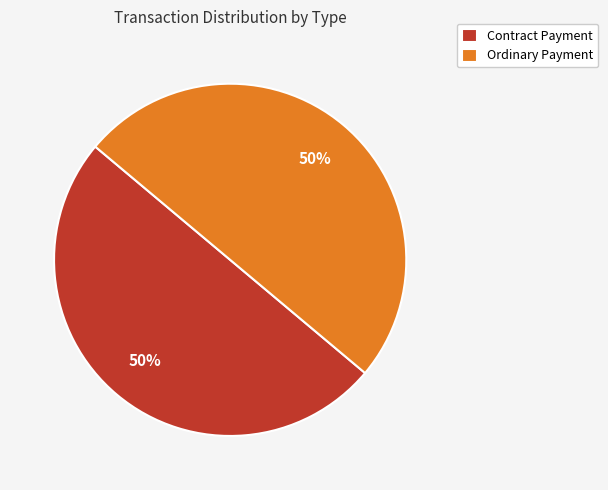

To the nearest percent, what percentage of the pie is Ordinary Payment?

50%